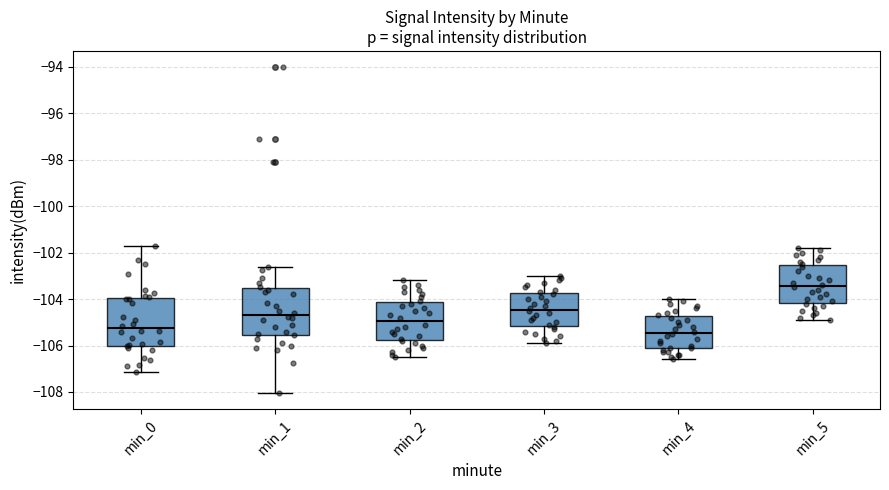

Reading left to right, transcribe this box plot: for each box, give where its median line is, the range the box spans, and where its two whiskers end, as read against the y-axis. The values are not printed on the chart, so give them approximately, as read against the axis.

min_0: median -105.2, box -106.0 to -104.0, whiskers -107.2 to -101.8
min_1: median -104.6, box -105.6 to -103.6, whiskers -108.0 to -102.6
min_2: median -105.0, box -105.8 to -104.2, whiskers -106.4 to -103.2
min_3: median -104.4, box -105.2 to -103.8, whiskers -105.8 to -103.0
min_4: median -105.4, box -106.0 to -104.8, whiskers -106.6 to -104.0
min_5: median -103.4, box -104.2 to -102.6, whiskers -104.8 to -101.8